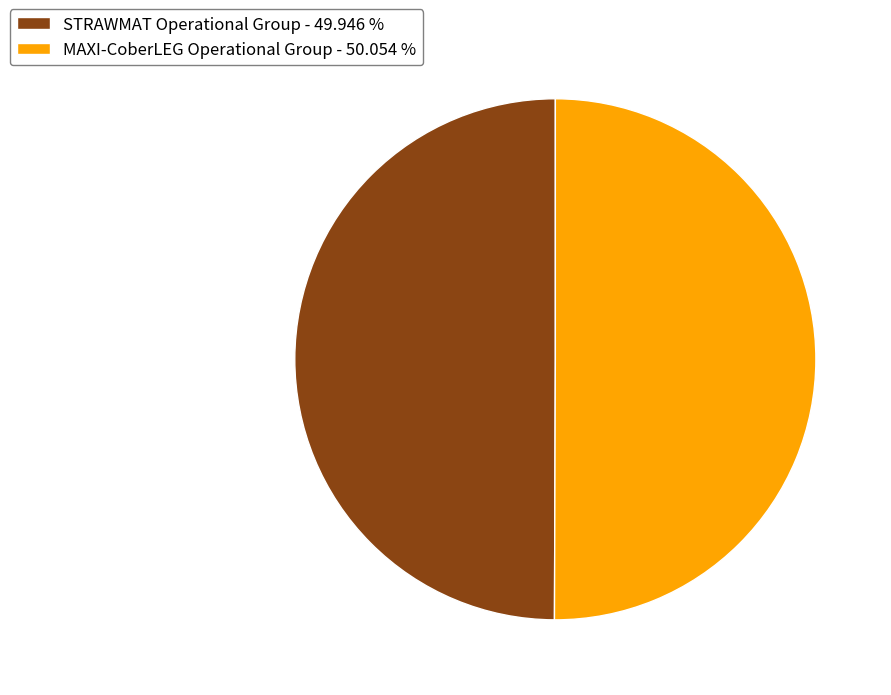

The STRAWMAT Operational Group slice represents 38% of the pie. True or false?

False